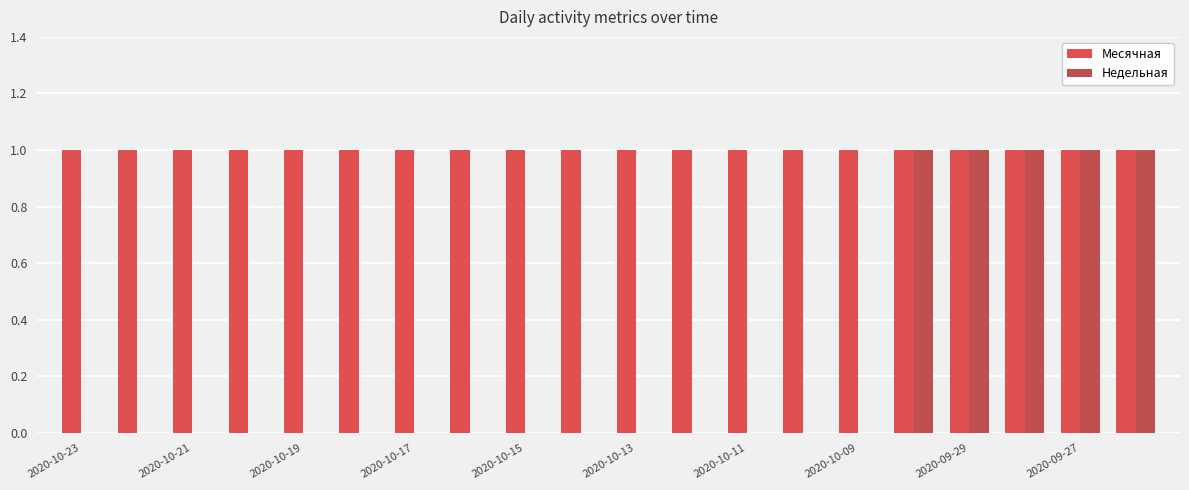

Which category has the lowest value across all series?

2020-10-23